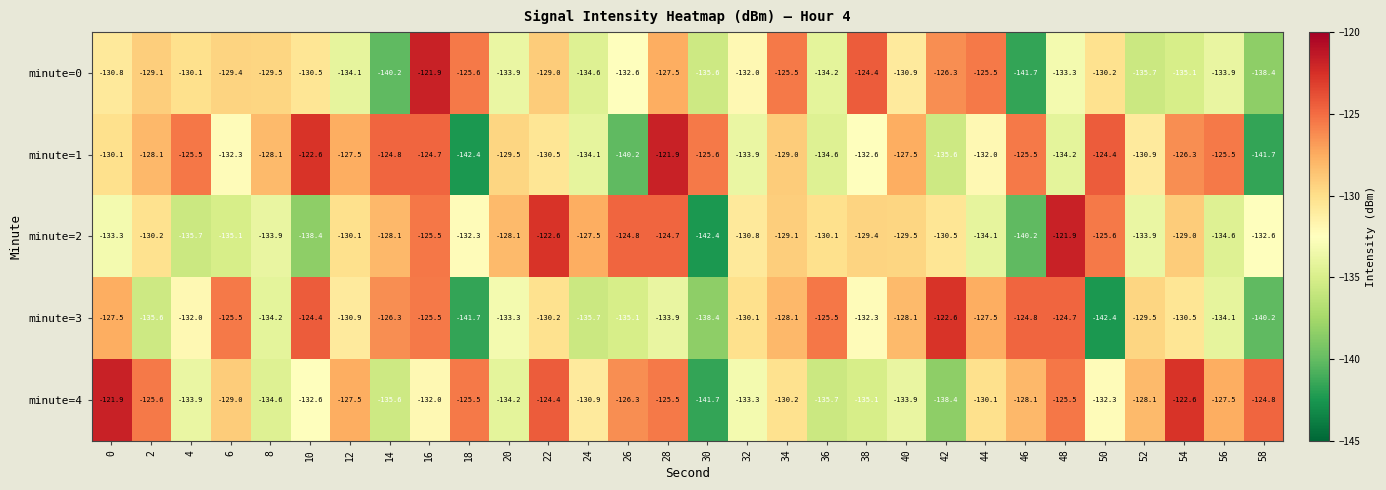

Read the minute=0 value at 46.

-141.7